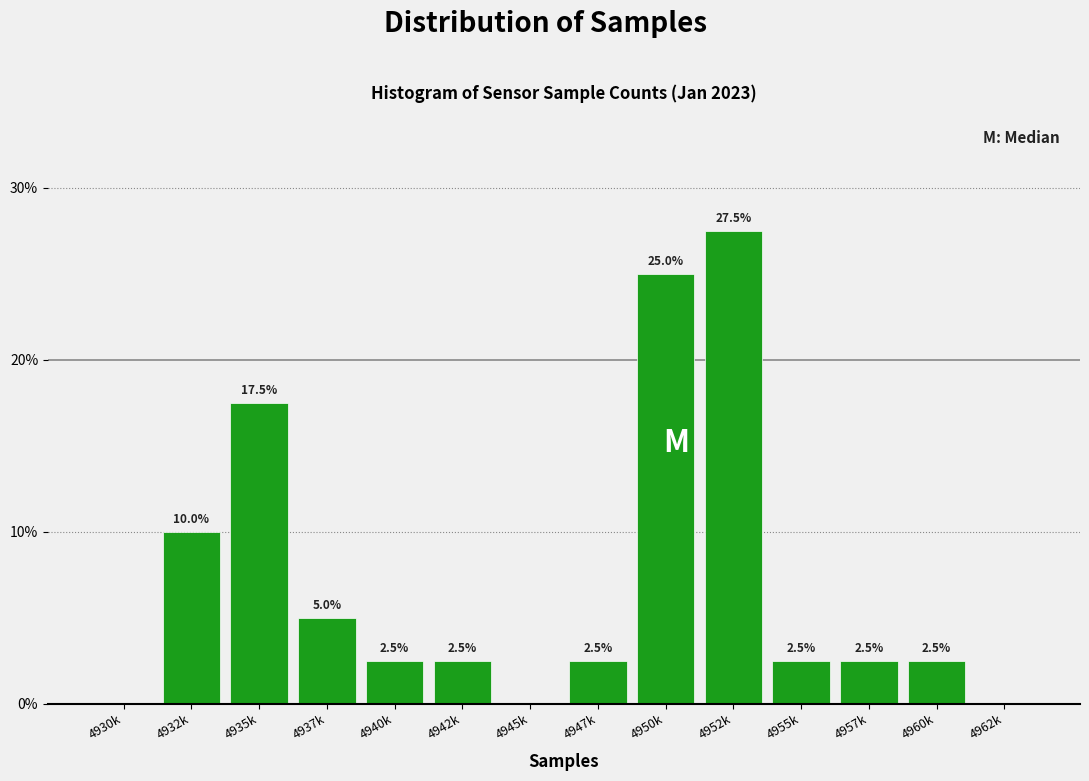

Reading left to right, extract all data points from this chart.

4930k=0.0	4932k=10.0	4935k=17.5	4937k=5.0	4940k=2.5	4942k=2.5	4945k=0.0	4947k=2.5	4950k=25.0	4952k=27.5	4955k=2.5	4957k=2.5	4960k=2.5	4962k=0.0